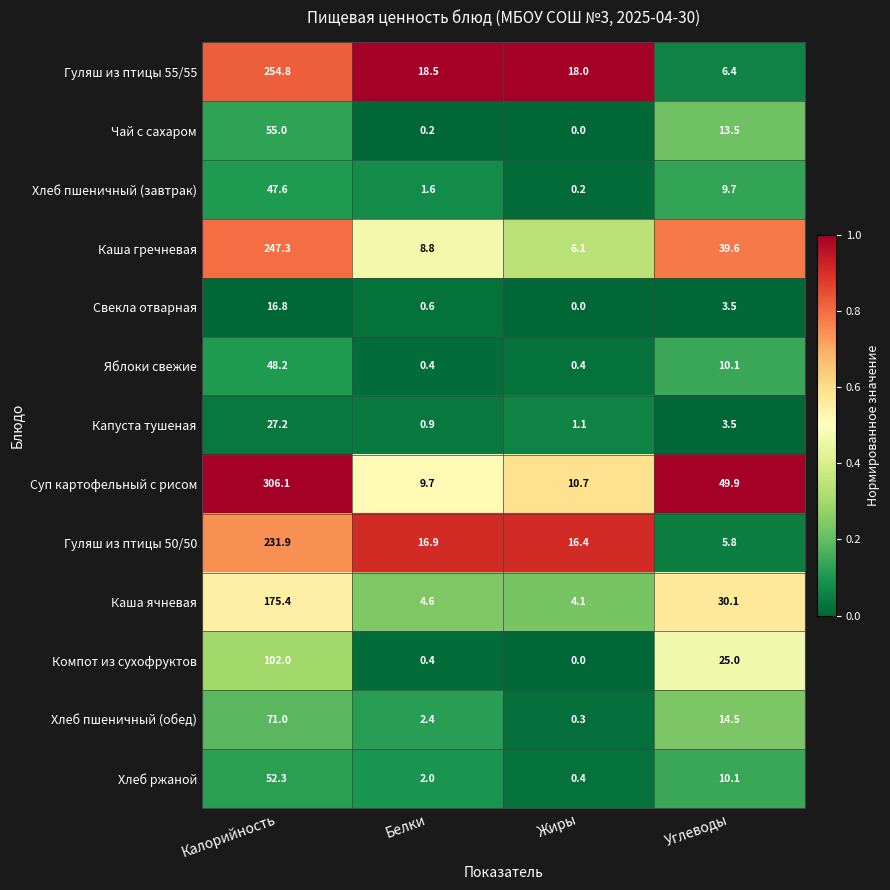

The Суп картофельный с рисом series shows 535.4 at Калорийность. True or false?

False